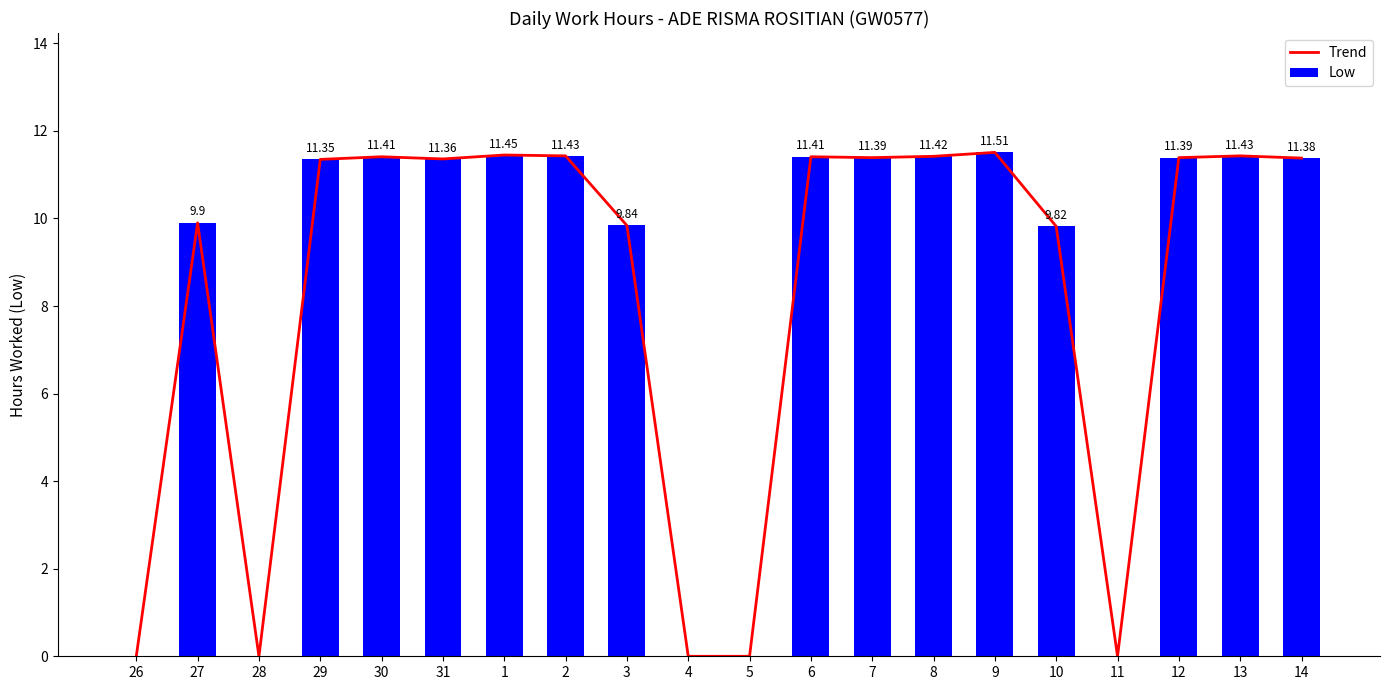

How many positive values does the Trend series have?

15